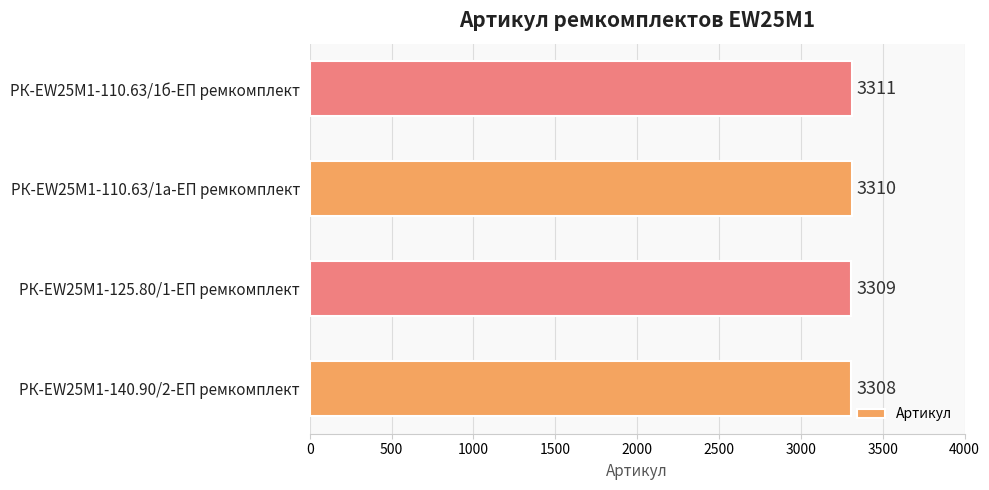

The chart shows a value of 3311 at РК-EW25M1-110.63/1б-ЕП ремкомплект. True or false?

True